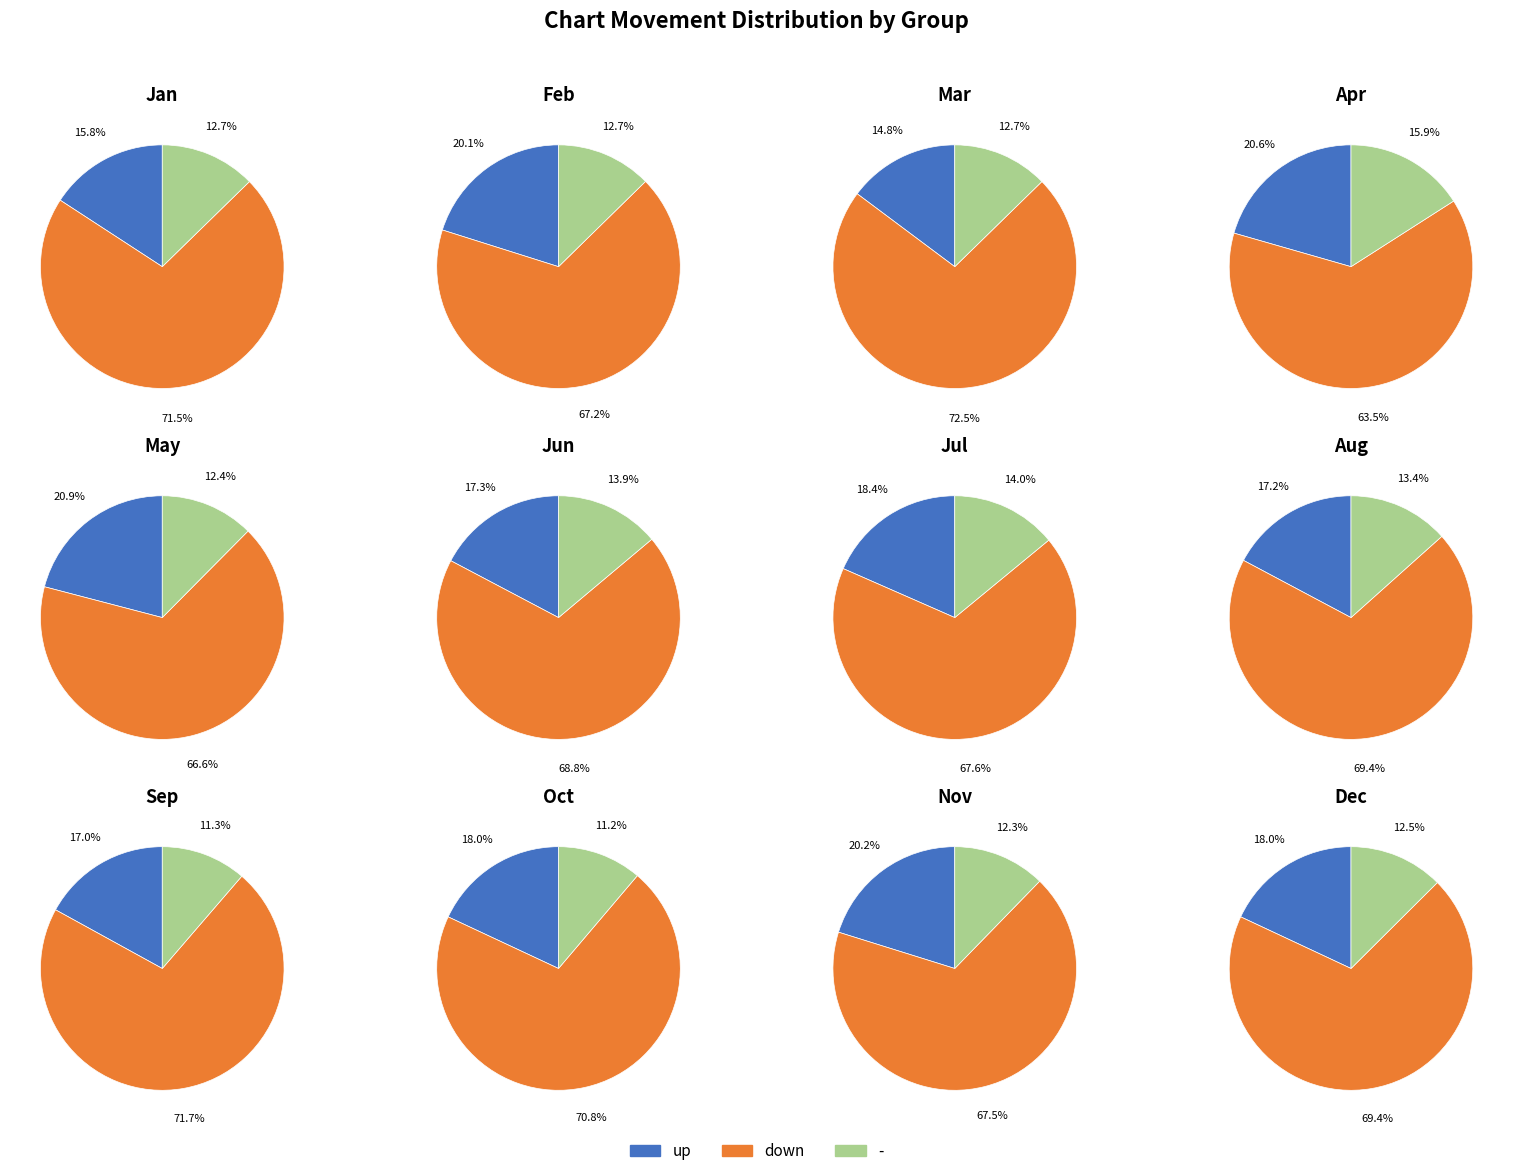

Is it true that down is 69% of the pie?

True